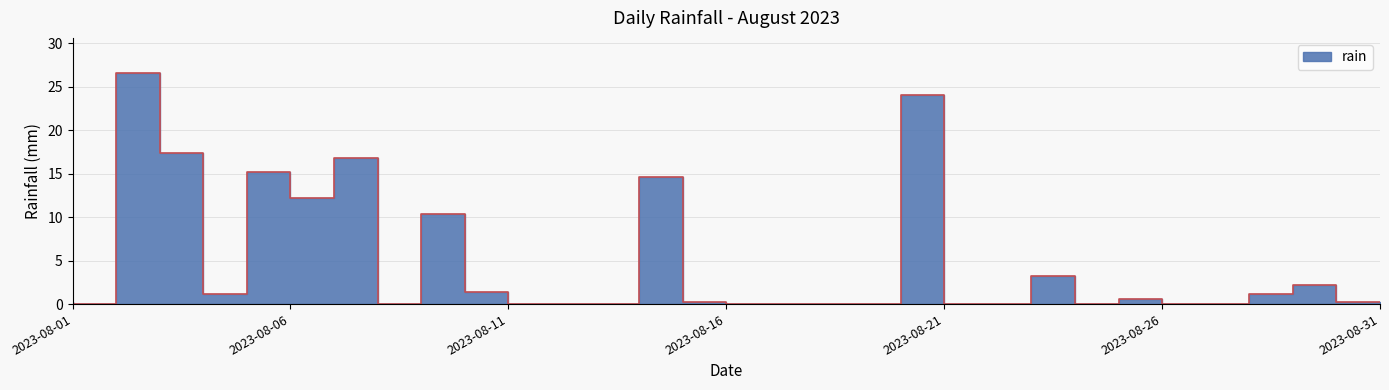

Rank the categories by value from lowest to highest.

2023-08-02, 2023-08-09, 2023-08-12, 2023-08-13, 2023-08-14, 2023-08-17, 2023-08-18, 2023-08-19, 2023-08-20, 2023-08-22, 2023-08-23, 2023-08-25, 2023-08-27, 2023-08-28, 2023-08-01, 2023-08-16, 2023-08-31, 2023-08-26, 2023-08-05, 2023-08-29, 2023-08-11, 2023-08-30, 2023-08-24, 2023-08-10, 2023-08-07, 2023-08-15, 2023-08-06, 2023-08-08, 2023-08-04, 2023-08-21, 2023-08-03